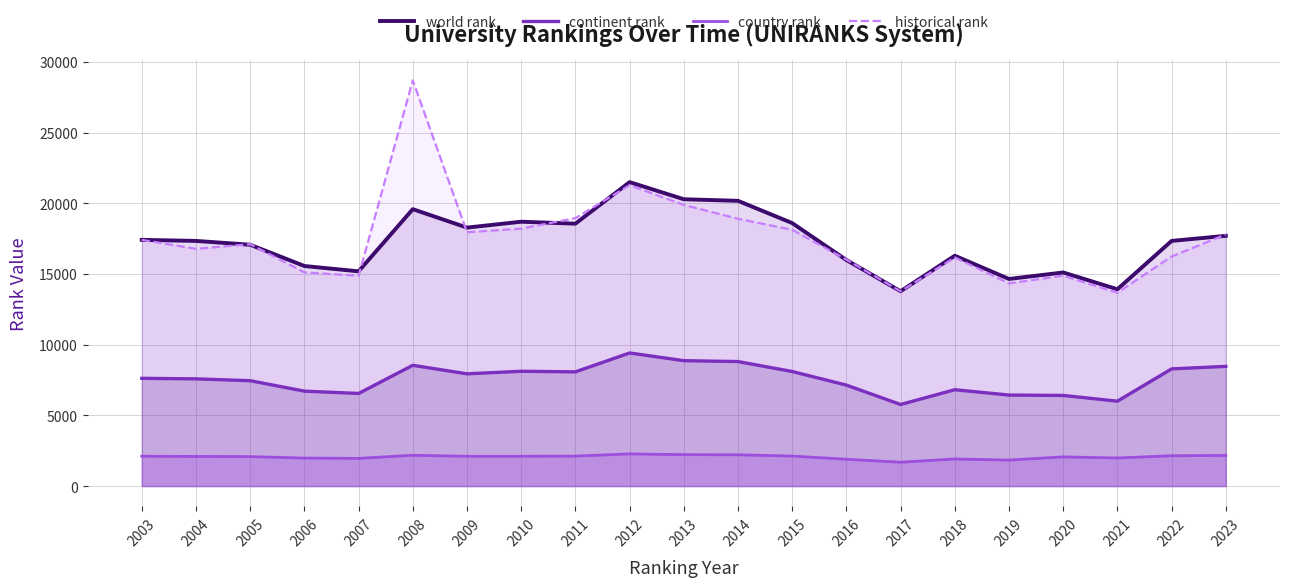

What is the average value of the country rank series?

2060.8